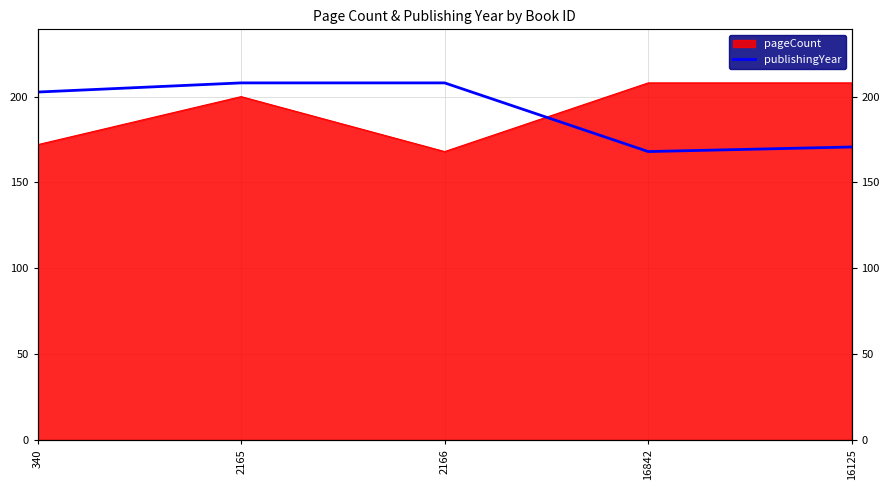

What is the average value?

191.5